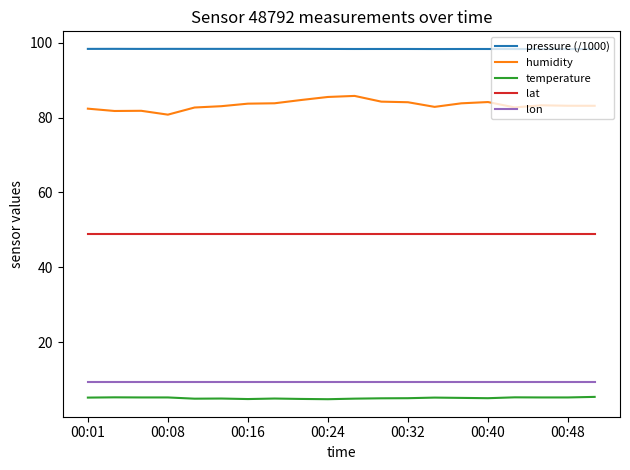

Which series has the largest range (max minus min)?

humidity